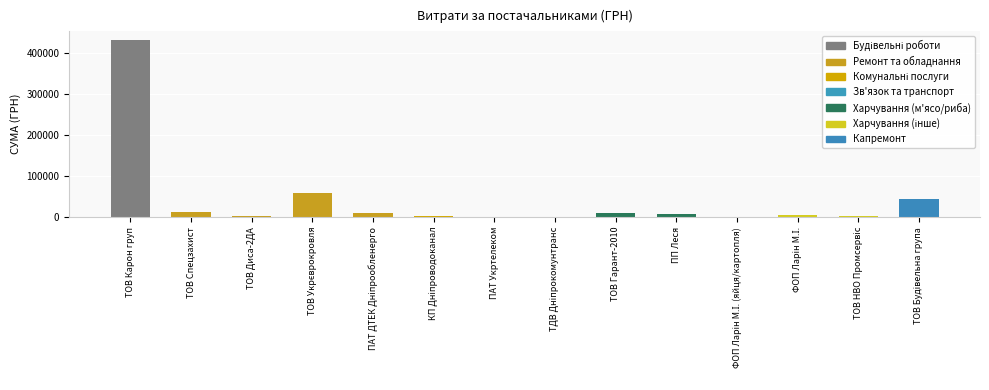

The value at ТОВ Спецзахист is 12900.0. True or false?

True